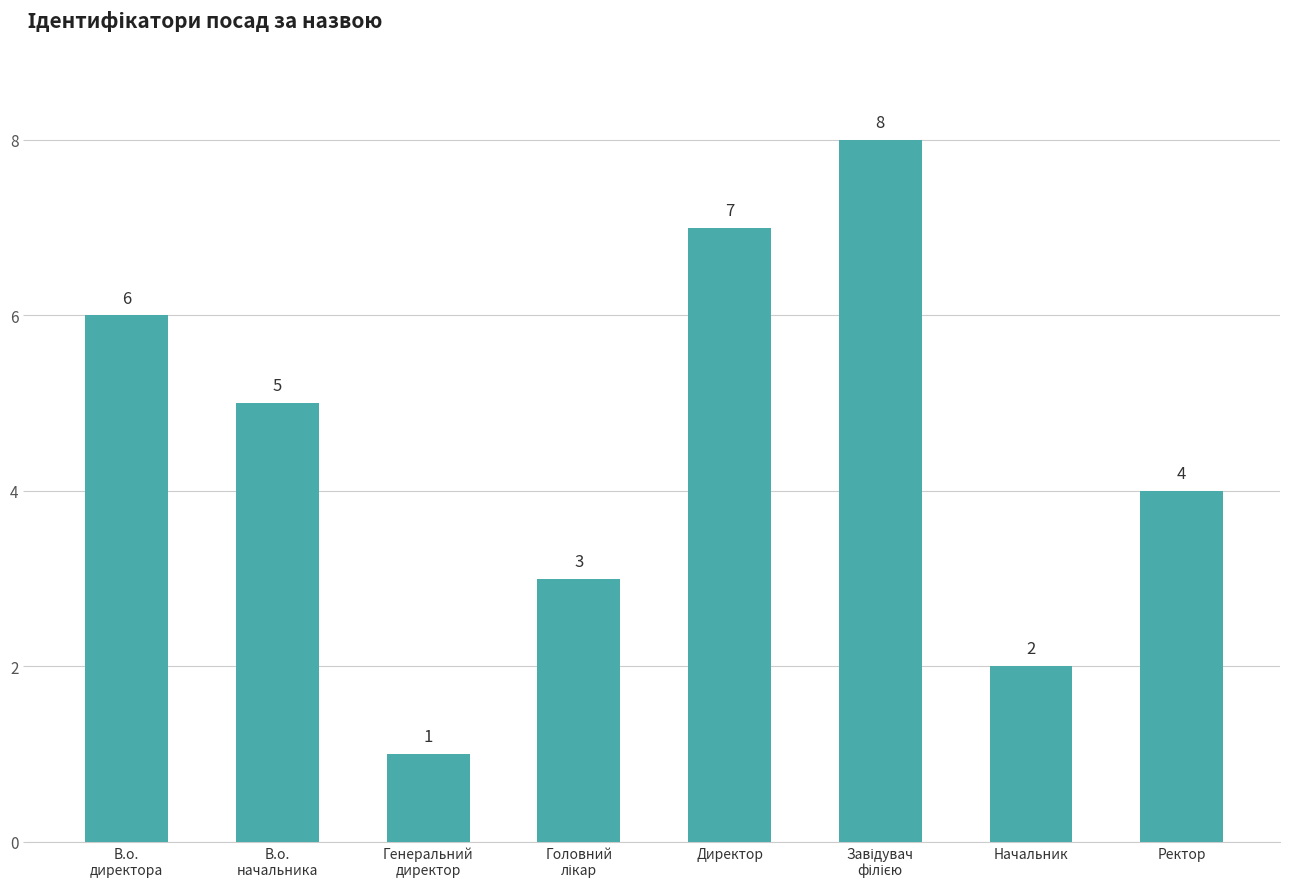

What is the value of the 8th bar from the left?

4